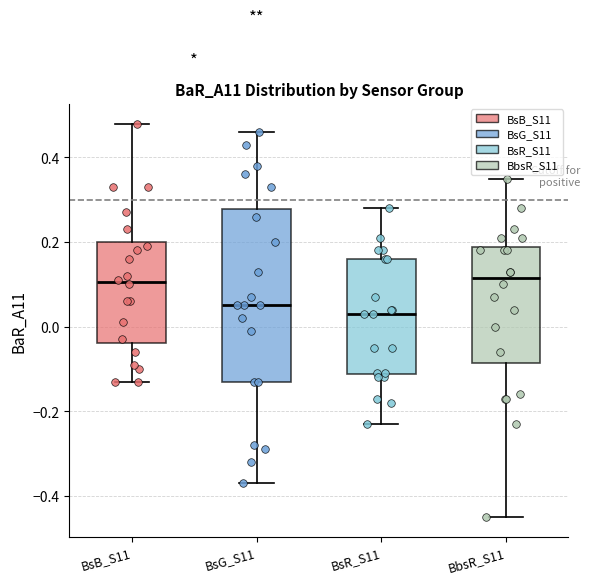

Where does the lower whisker of the box for BbsR_S11 end on the y-axis? The values are not printed on the chart, so give them approximately, as read against the axis.

-0.44